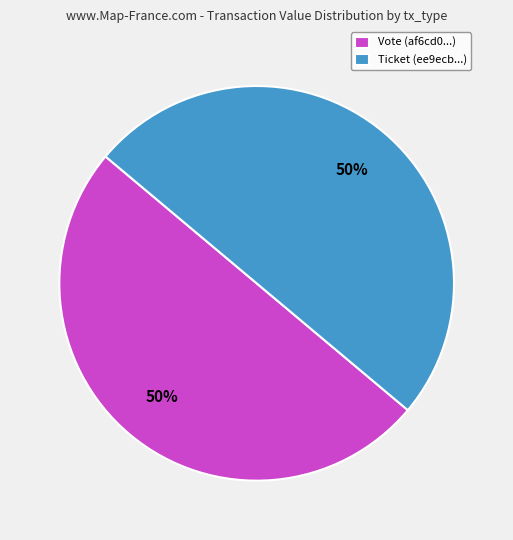

Is it true that Vote (af6cd0...) is 63% of the pie?

False